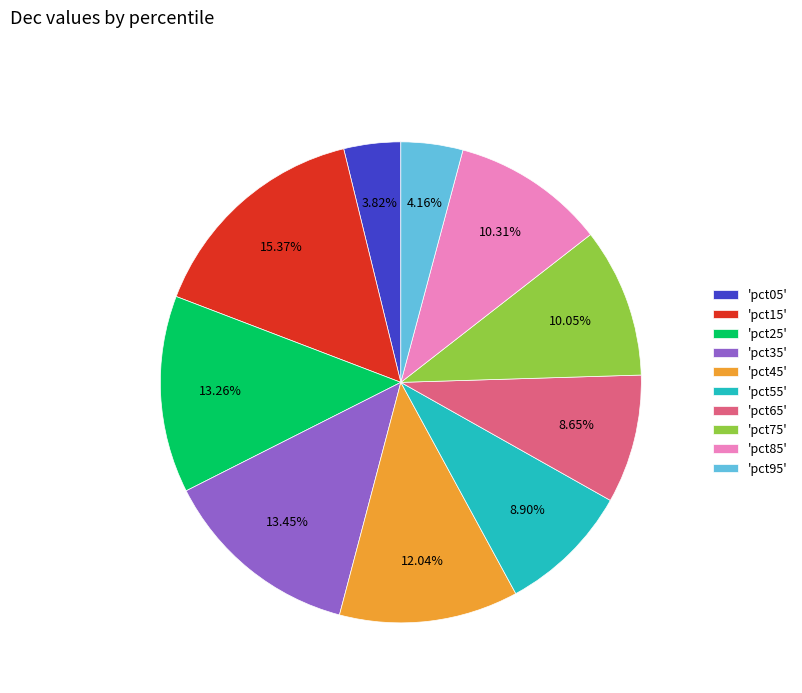

Is the sum of 'pct75' and 'pct95' greater than half?

No